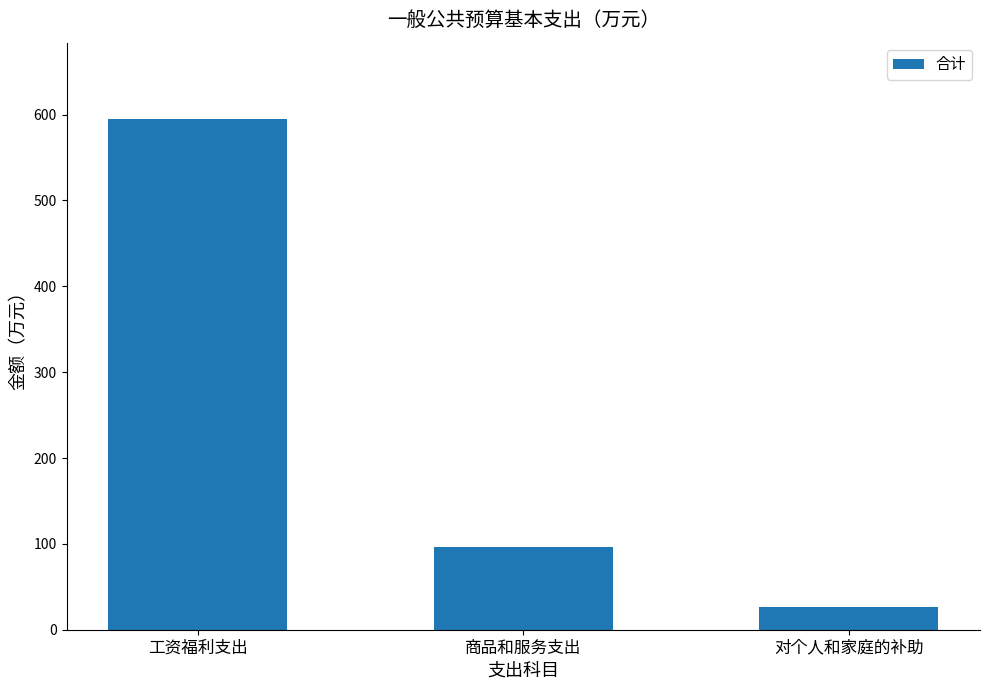

Does the chart contain any negative values?

No